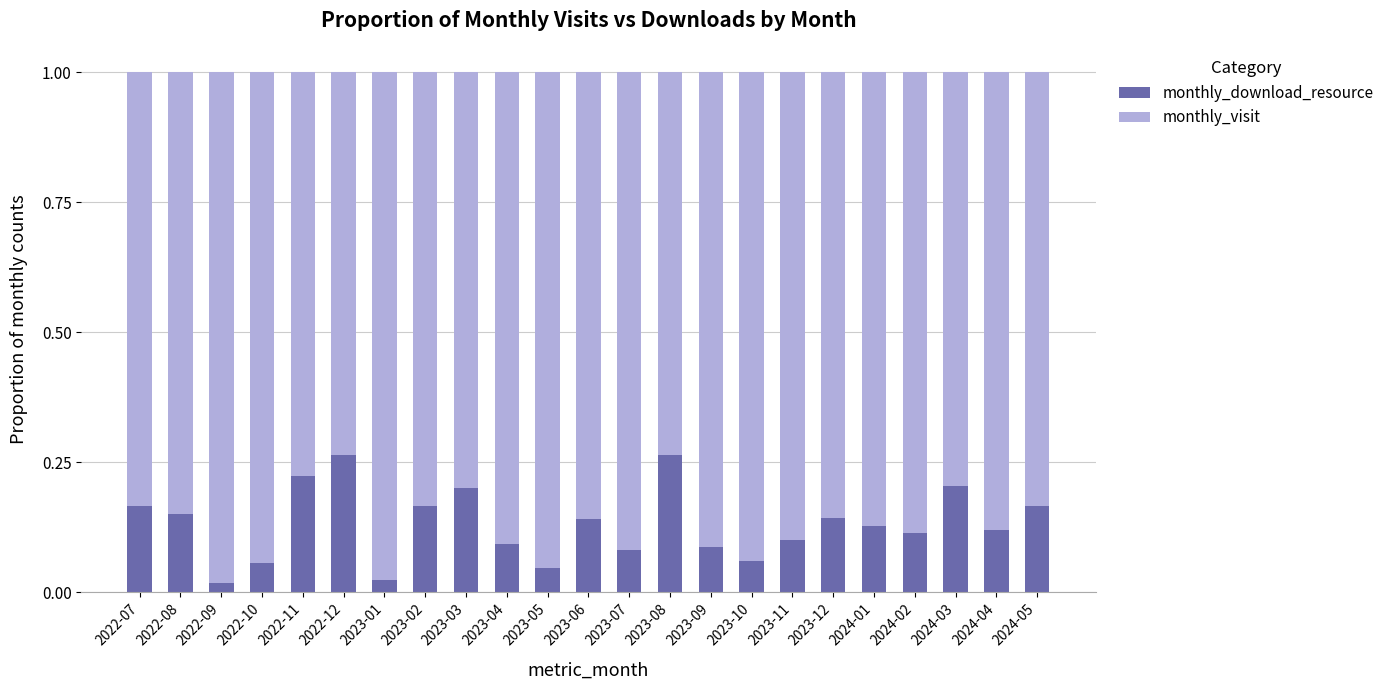

Is it true that monthly_download_resource equals 0.1 at 2023-12?

True